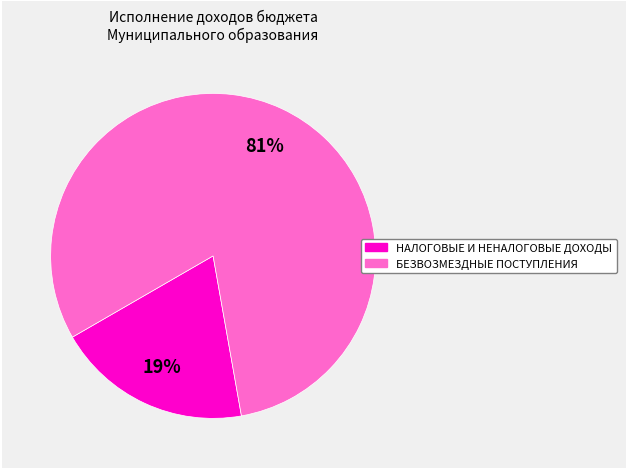

Is there a majority slice in this chart?

Yes